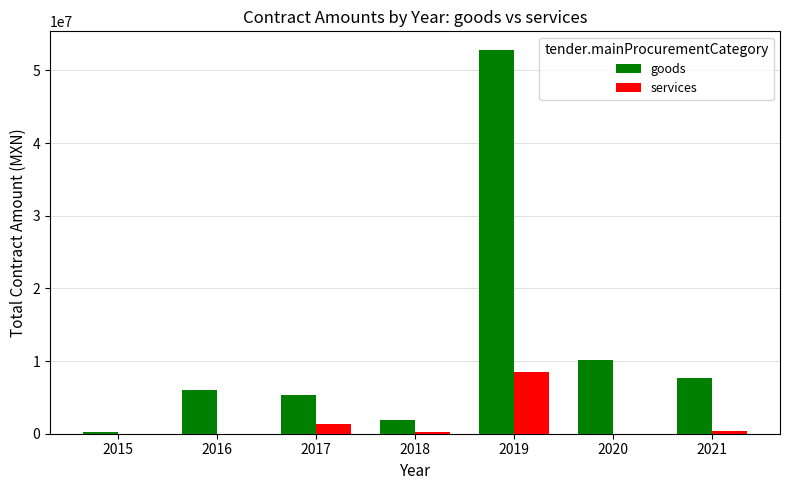

Between 2017 and 2019, which series saw the biggest shift?

goods